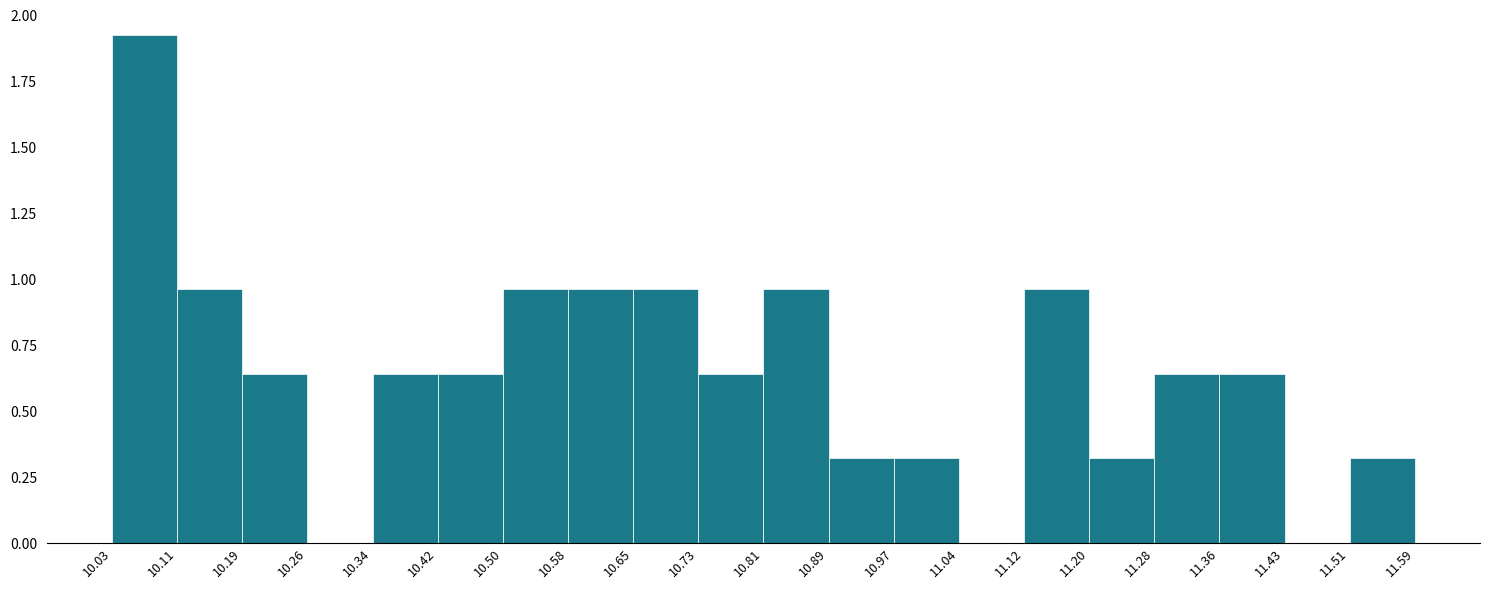

Over which range of the x-axis is the bar tallest?

10.03 to 10.11